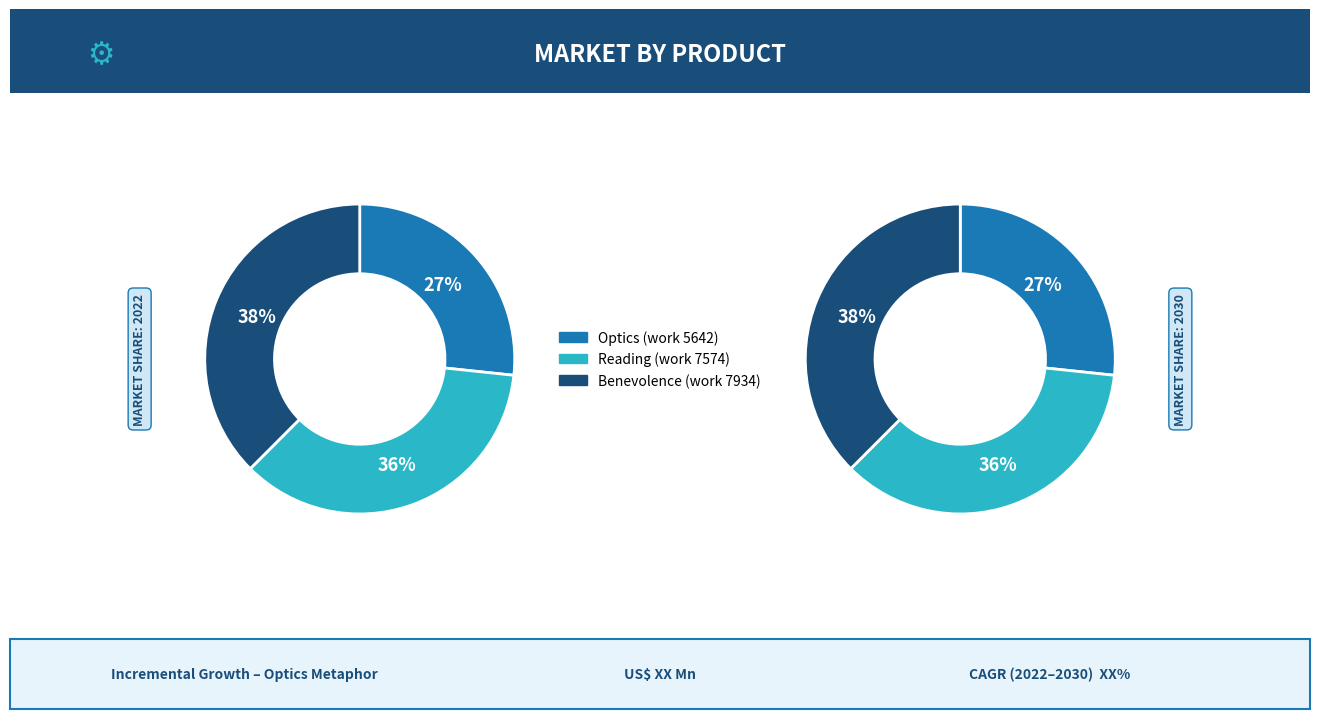

To the nearest percent, what portion does Reading (work 7574) represent?

36%